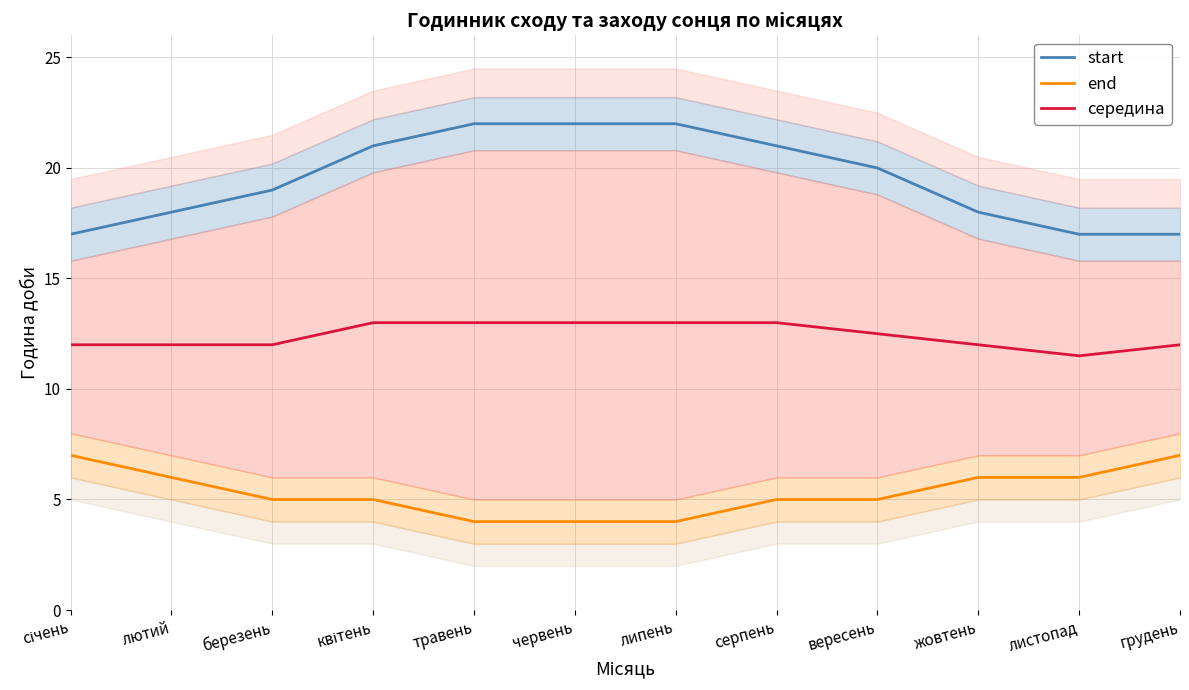

At which label does середина reach its minimum?

листопад